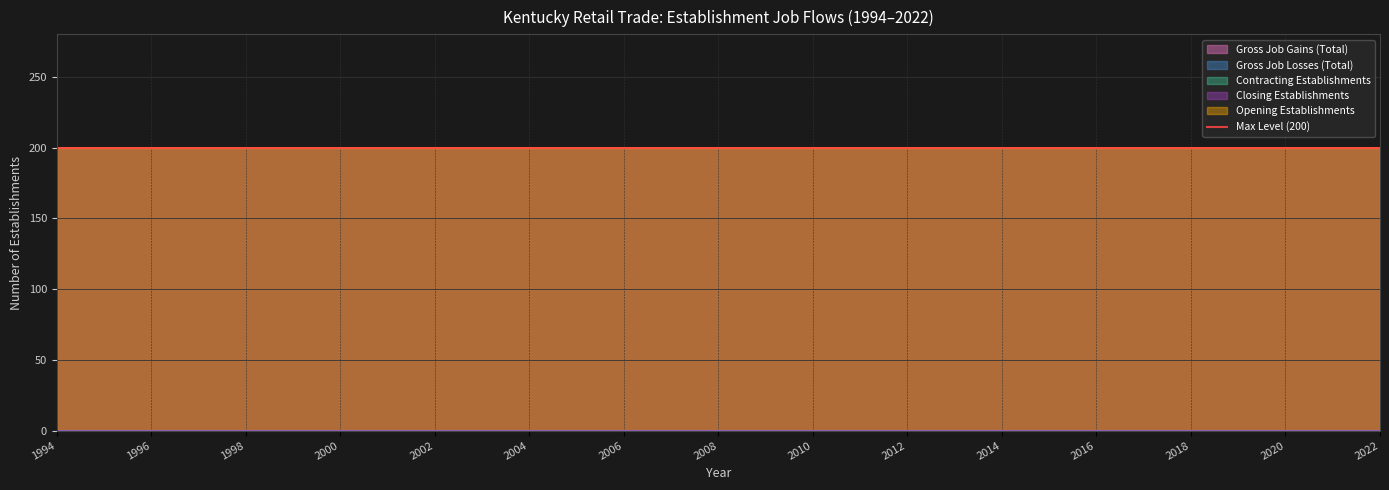

How many lines are shown in the chart?

5